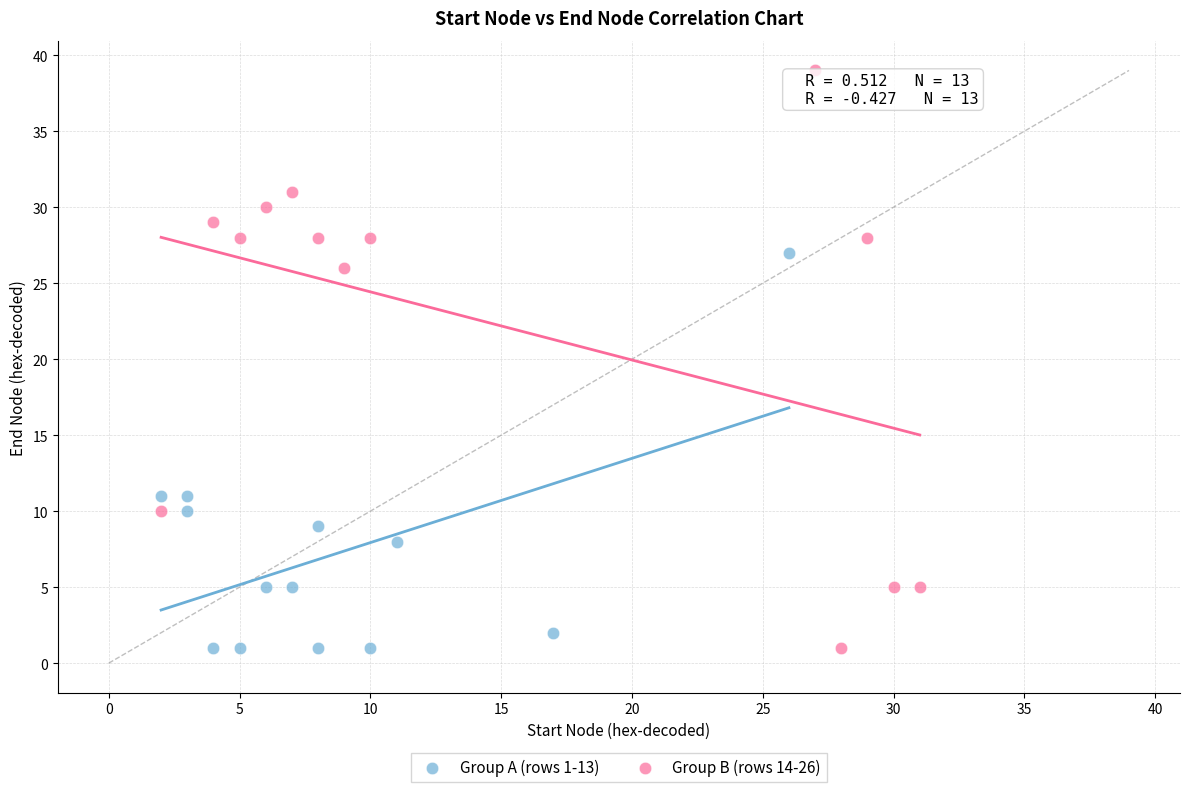

Which series has the widest spread of Y values?

Group B (rows 14-26)